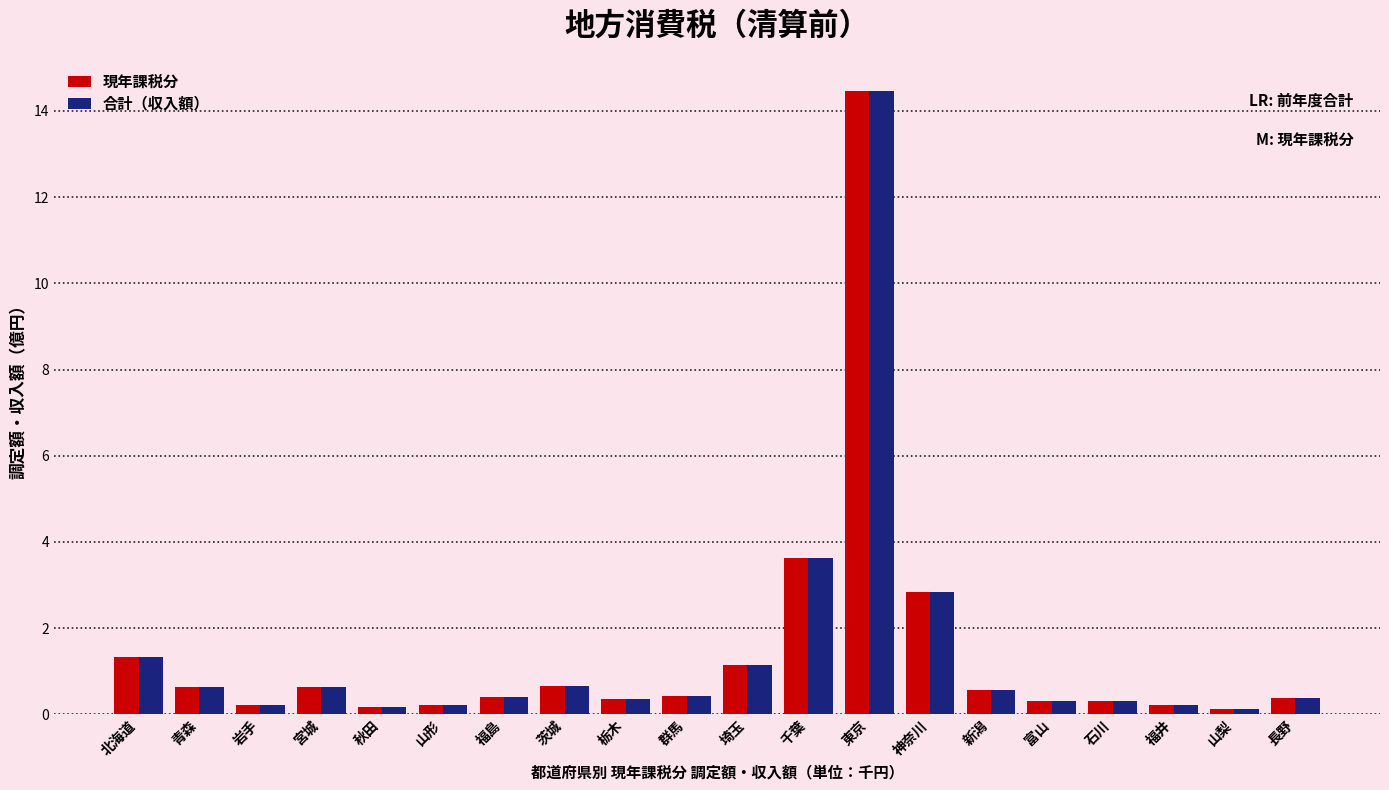

What position from the left is 山梨?

19